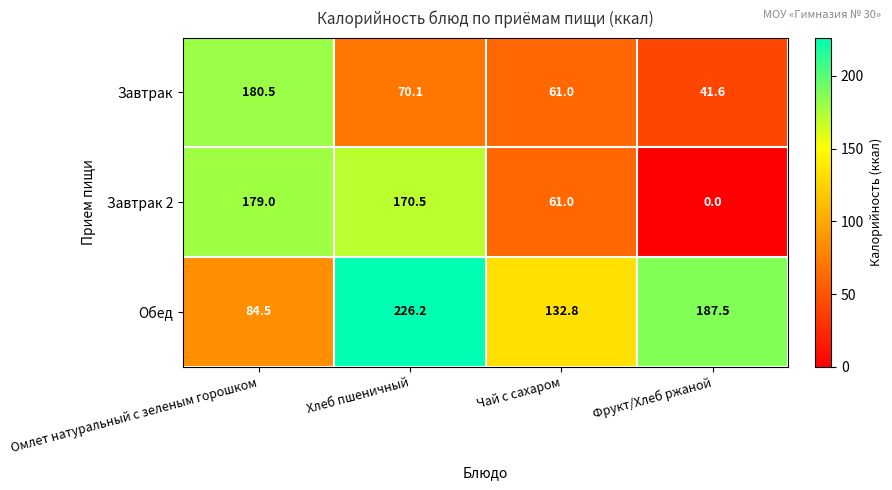

Rank the series by their maximum value, from highest to lowest.

Обед, Завтрак, Завтрак 2